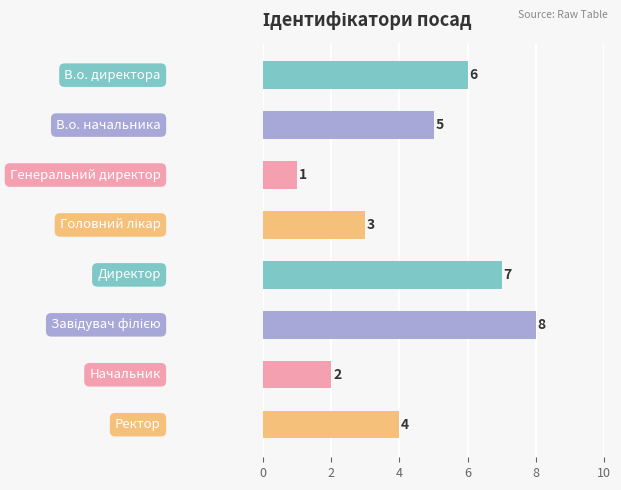

What is the difference between the second highest and second lowest values?

5